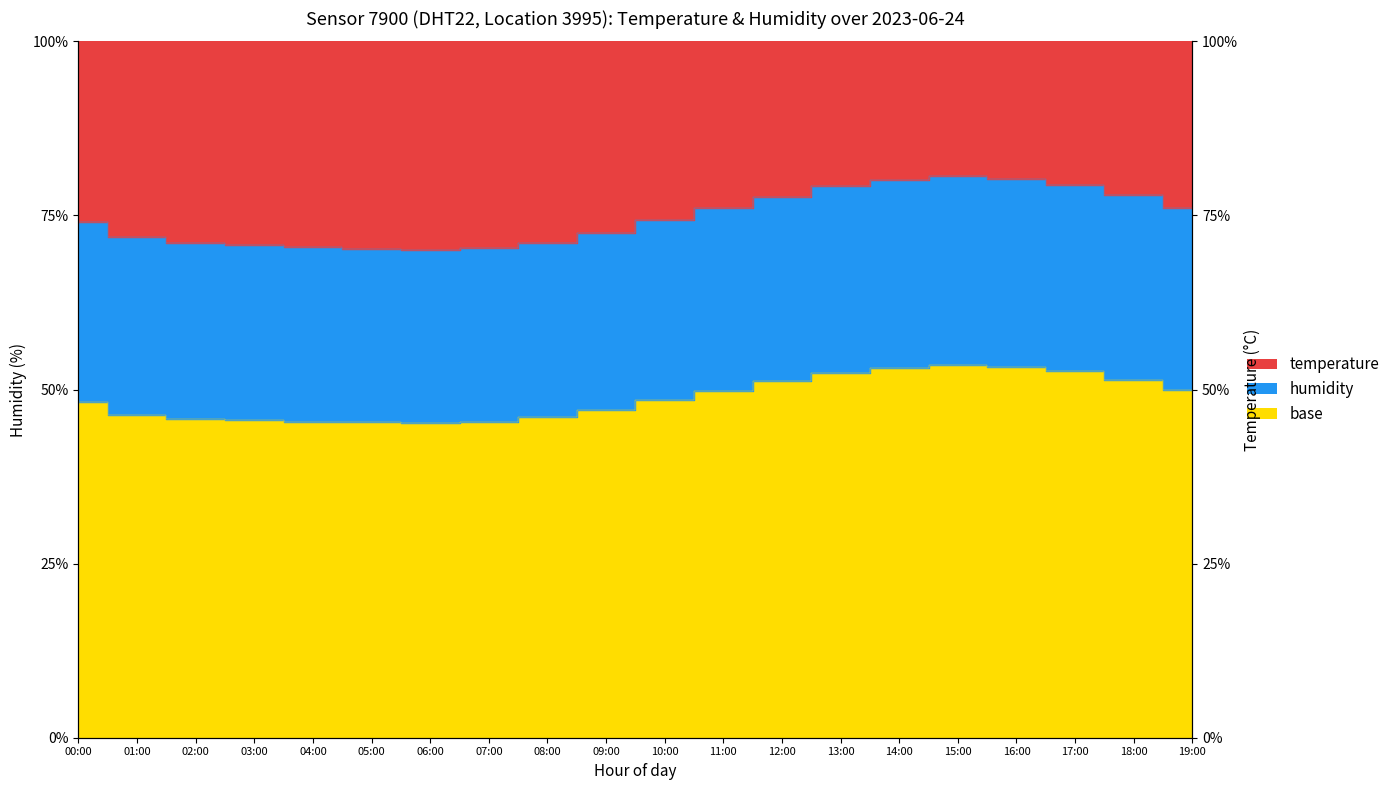

Reading left to right, list all the values displayed in this chart.

temperature: 74.1	71.9	71.1	70.7	70.4	70.2	70.0	70.3	71.1	72.5	74.3	76.0	77.7	79.2	80.1	80.6	80.2	79.4	77.9	76.1
humidity: 48.2	46.4	45.8	45.6	45.4	45.3	45.2	45.4	46.0	47.1	48.5	49.8	51.2	52.4	53.1	53.5	53.2	52.6	51.4	50.0